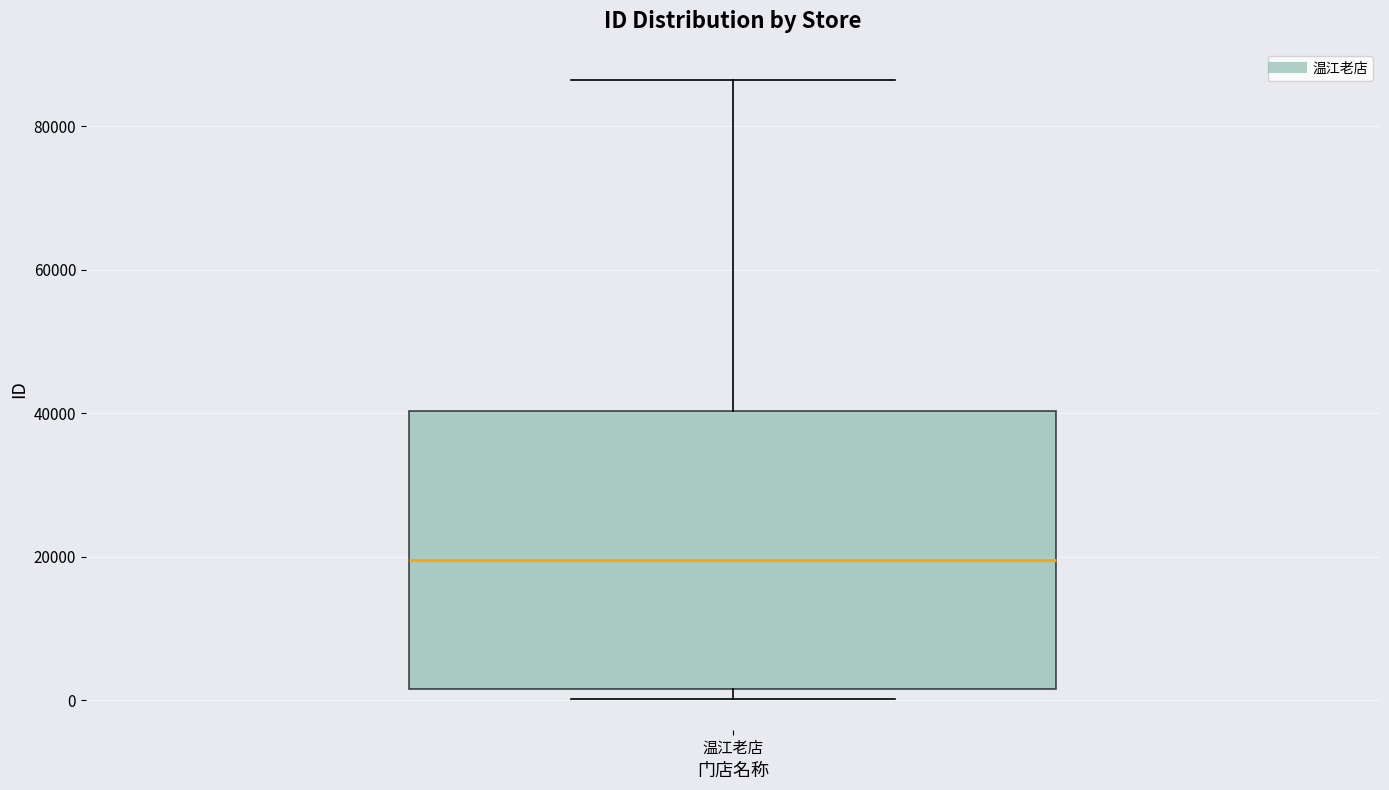

Transcribe this box plot: give where the median line is, the range the box spans, and where the two whiskers end, as read against the y-axis. The values are not printed on the chart, so give them approximately, as read against the axis.

median 20000, box 2000 to 40000, whiskers 0 to 86000